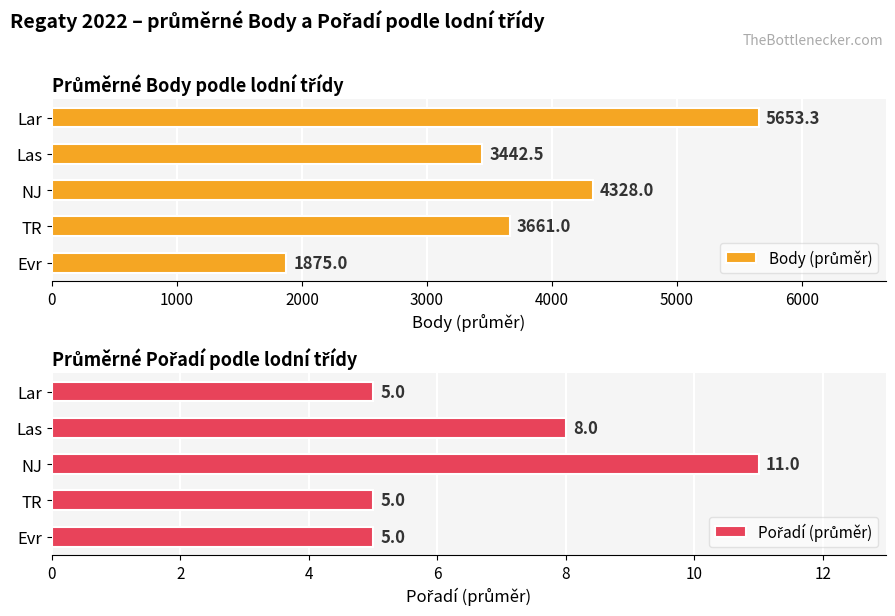

How many bars are there in total?

10